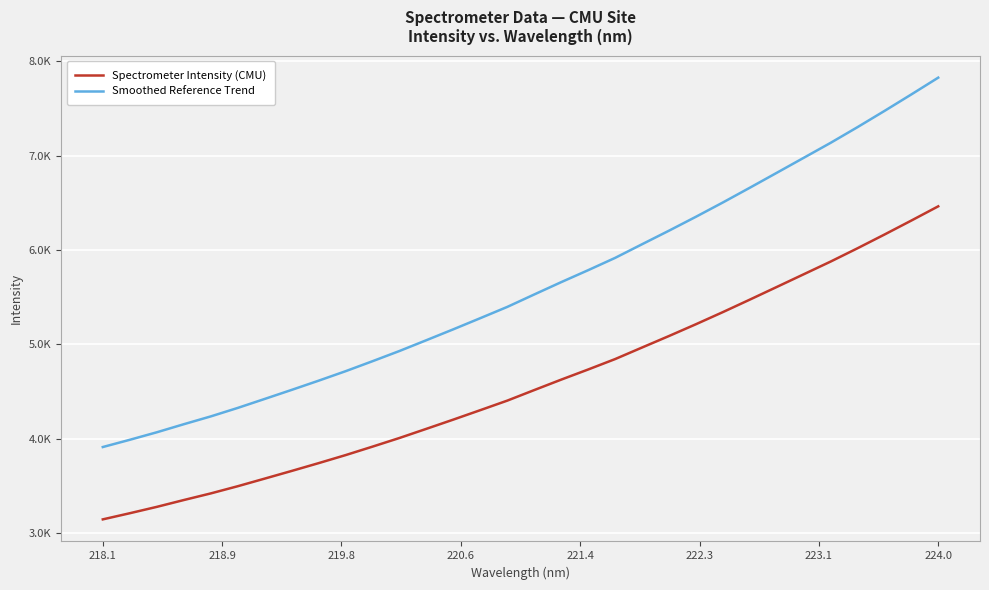

True or false: Smoothed Reference Trend and Spectrometer Intensity (CMU) intersect in this chart.

False